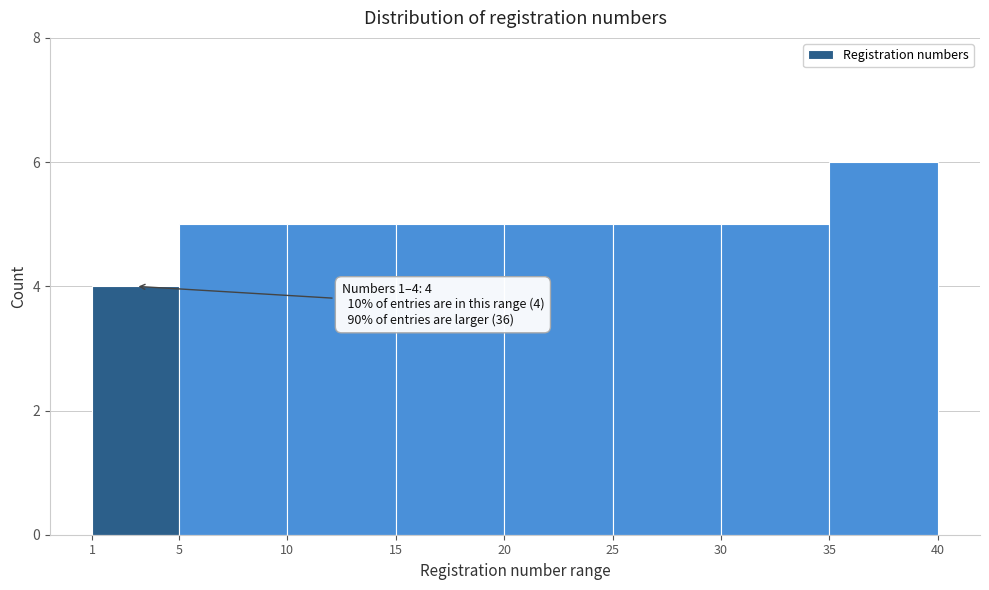

Over which range of the x-axis is the bar tallest?

35 to 40